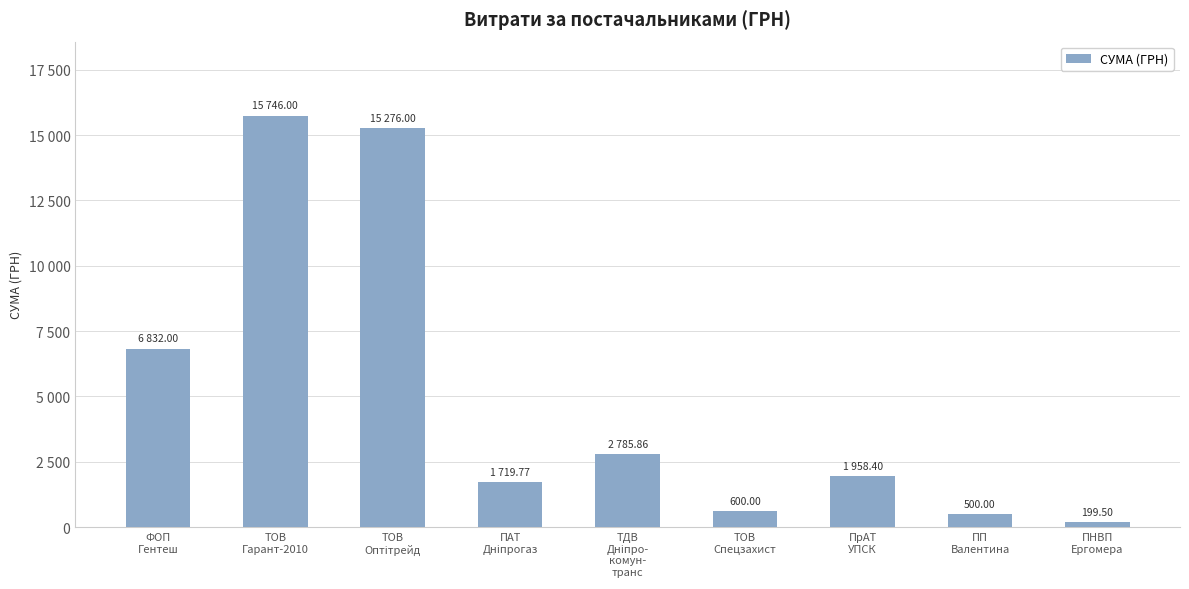

What is the difference between the values at ТОВ
Спецзахист and ПАТ
Дніпрогаз?

1119.8